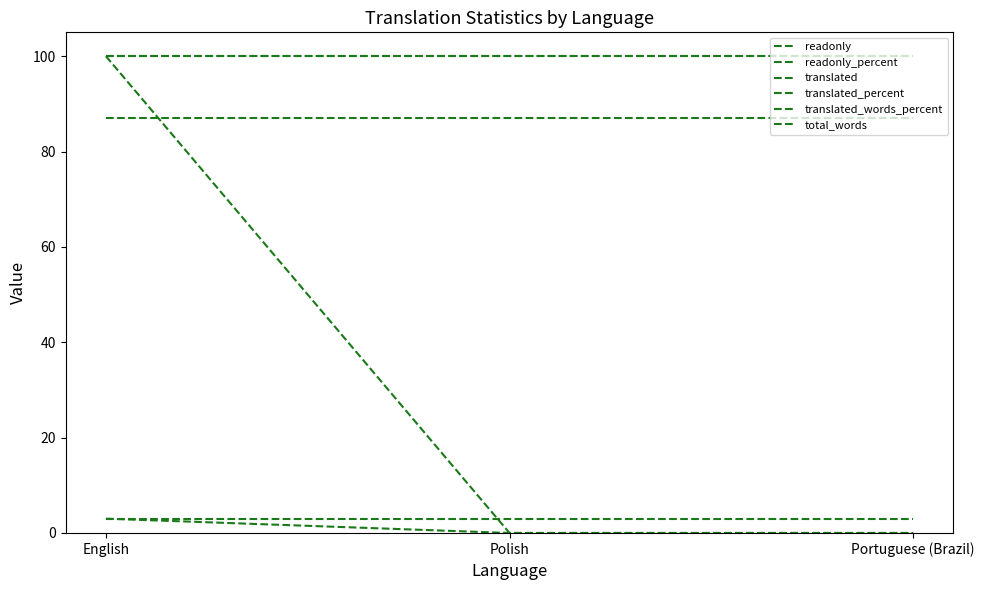

Does the chart display data point markers on the line(s)?

No